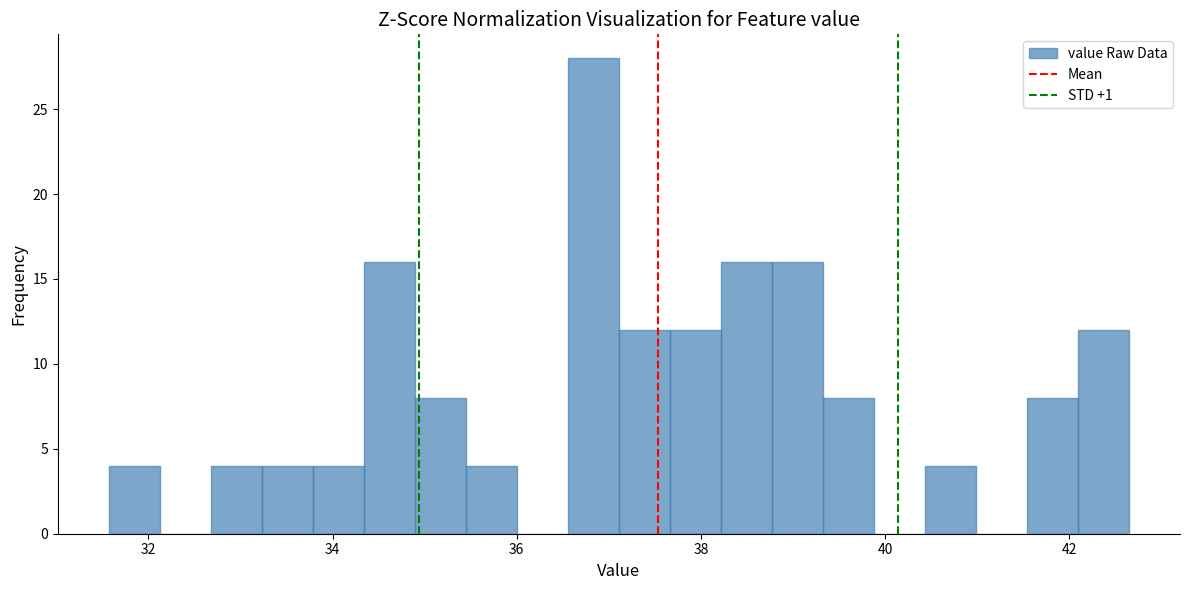

Read against the x-axis, roughly where is the centre of the tallest bar?

36.8